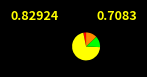

Does any single category account for the majority?

Yes